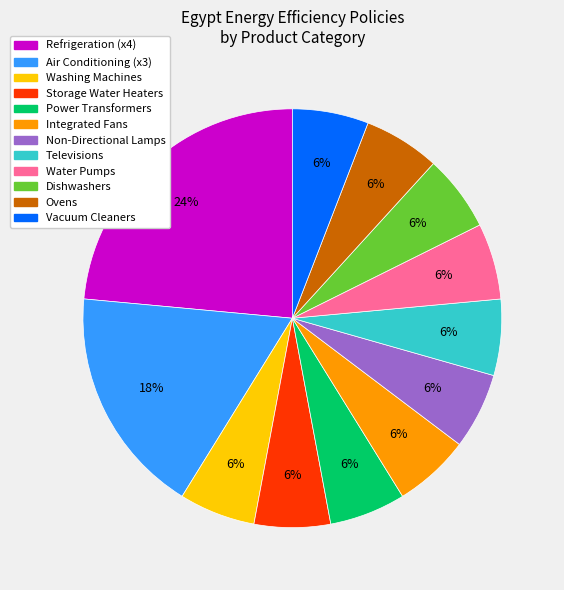

To the nearest percent, what is the average slice percentage?

8%